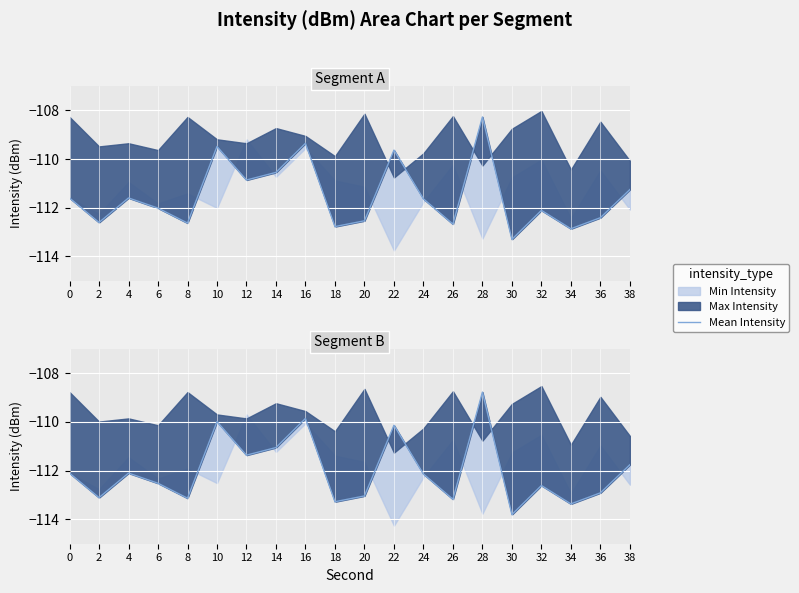

True or false: the data has more than 1 interior local peaks.

True